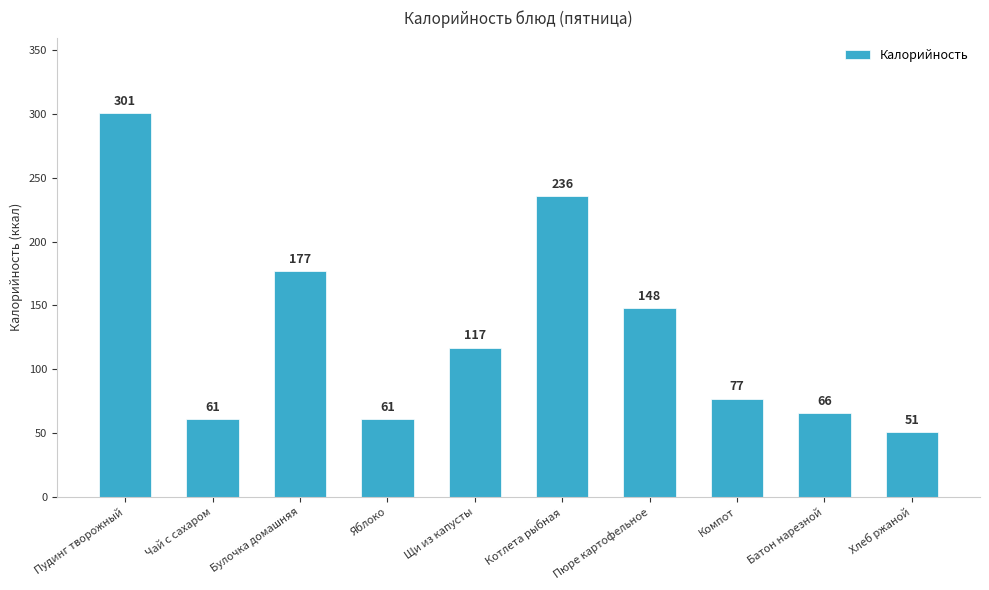

What is the difference between the second highest and minimum values?

185